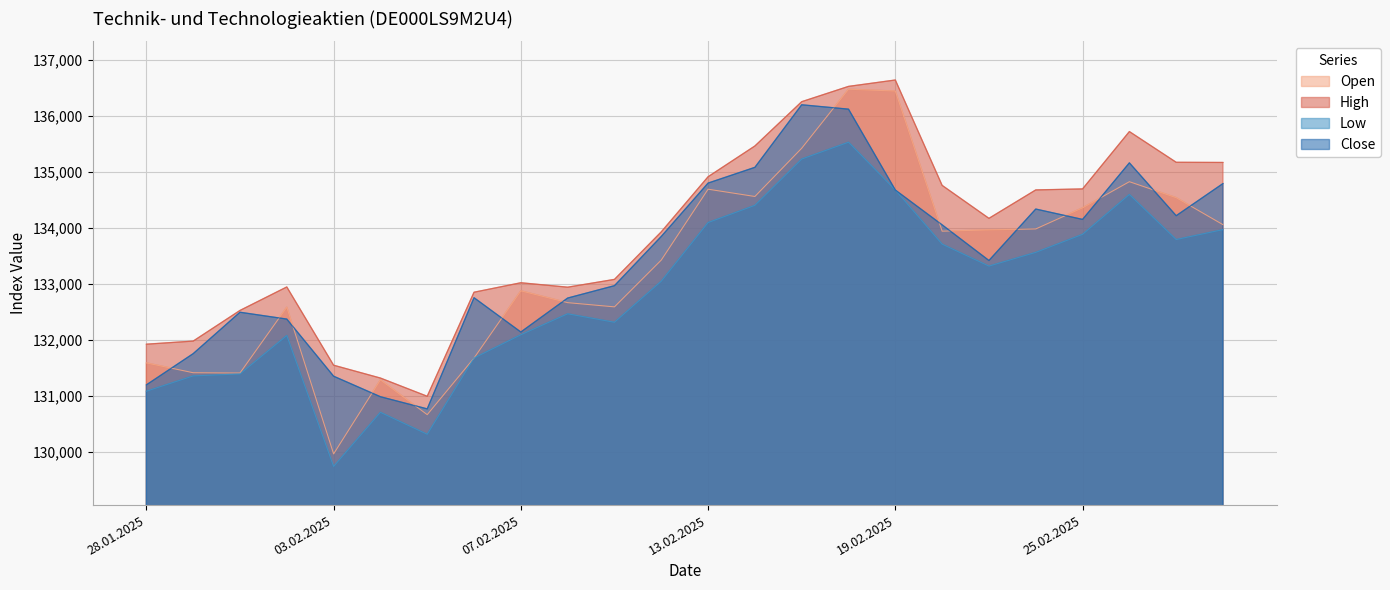

At which category is the sum across all series the highest?

18.02.2025